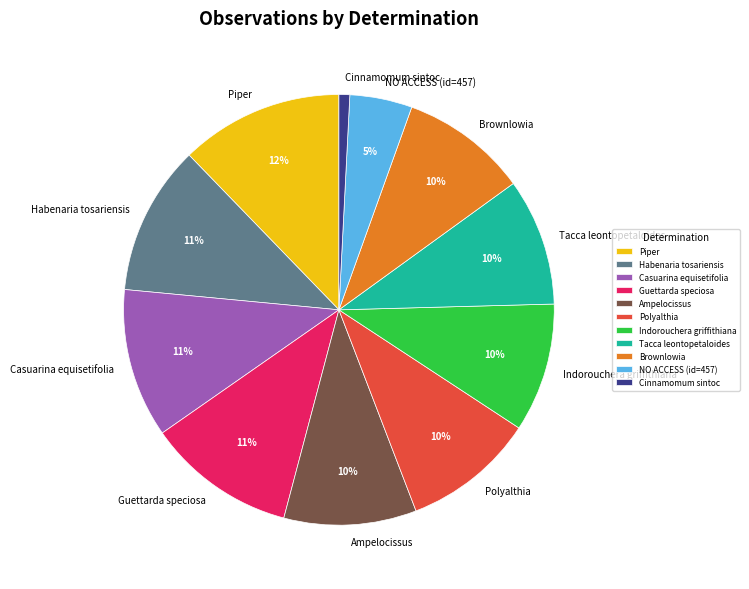

The Tacca leontopetaloides slice represents 10% of the pie. True or false?

True